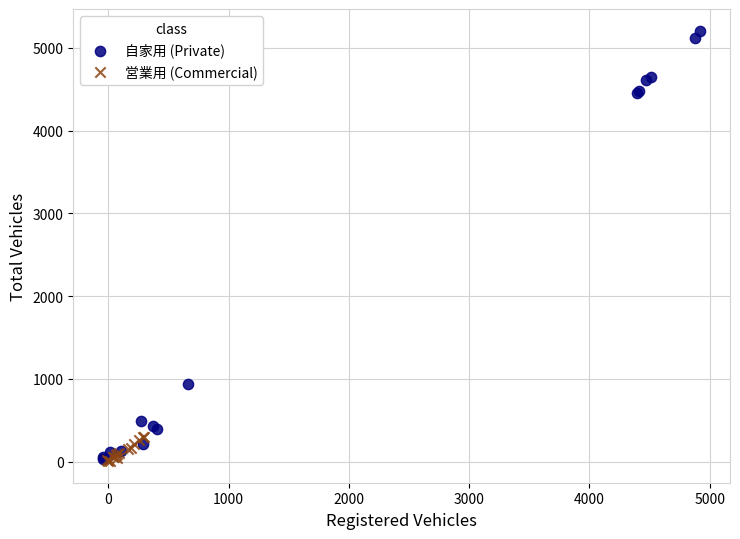

Which series has the widest spread of Y values?

自家用 (Private)